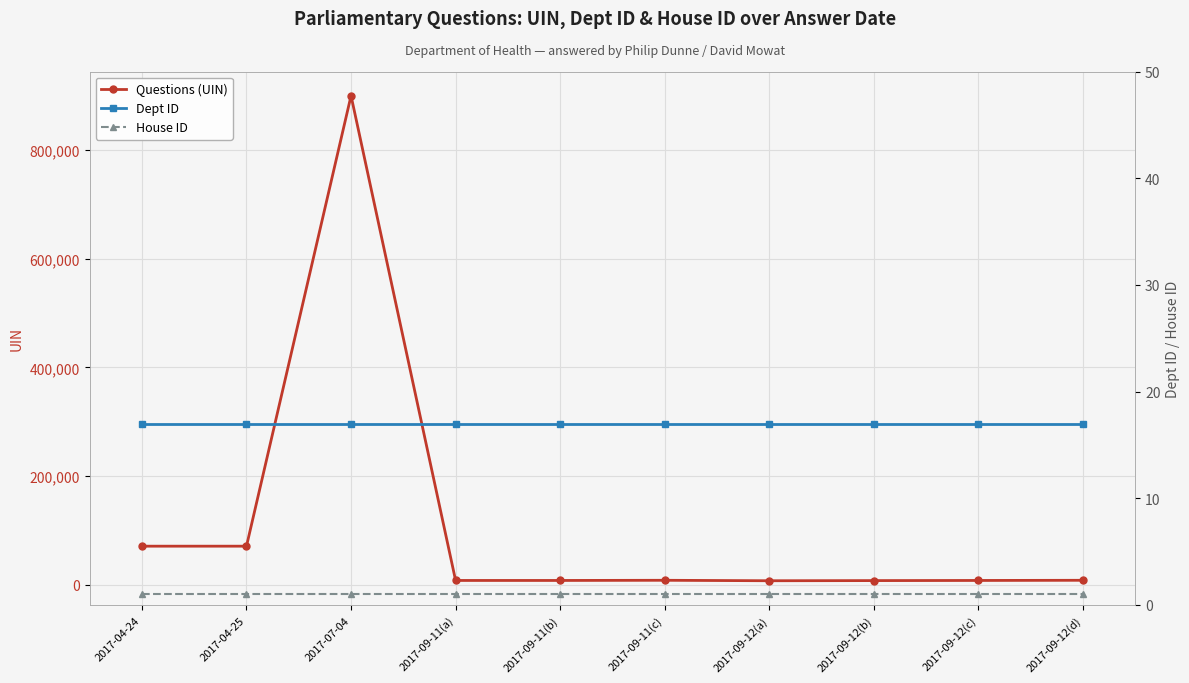

What is the minimum value shown in the chart?

1